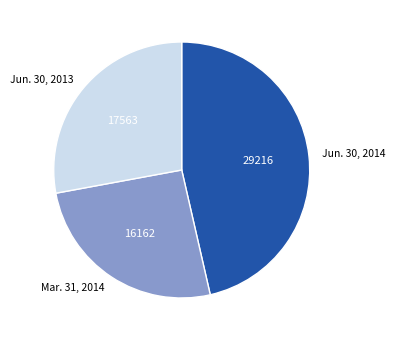

How many segments does this pie chart have?

3